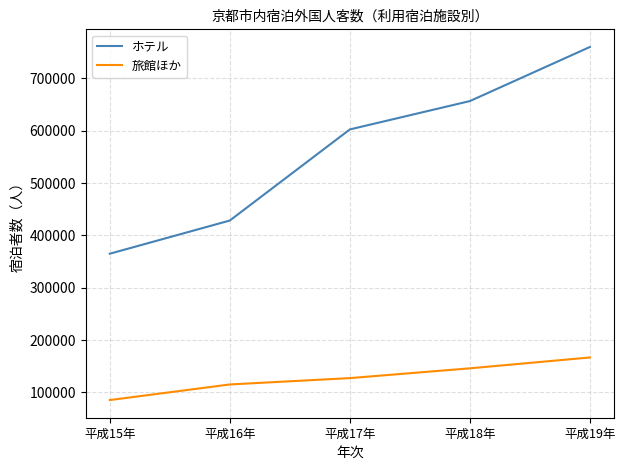

At which label does 旅館ほか reach its minimum?

平成15年